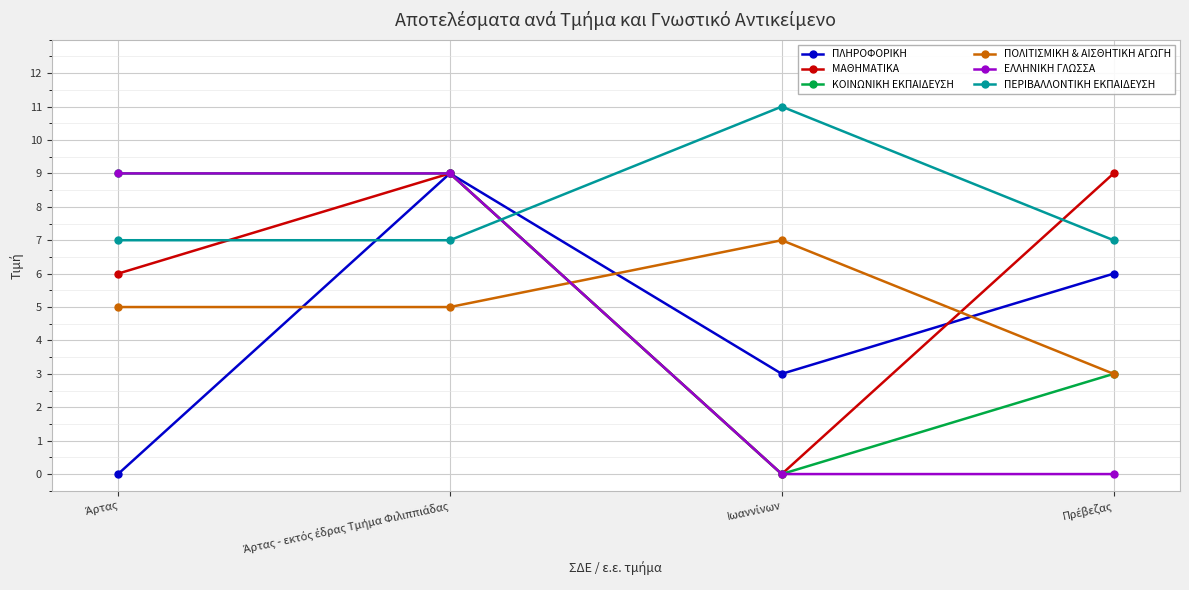

True or false: ΠΕΡΙΒΑΛΛΟΝΤΙΚΗ ΕΚΠΑΙΔΕΥΣΗ and ΜΑΘΗΜΑΤΙΚΑ intersect in this chart.

True